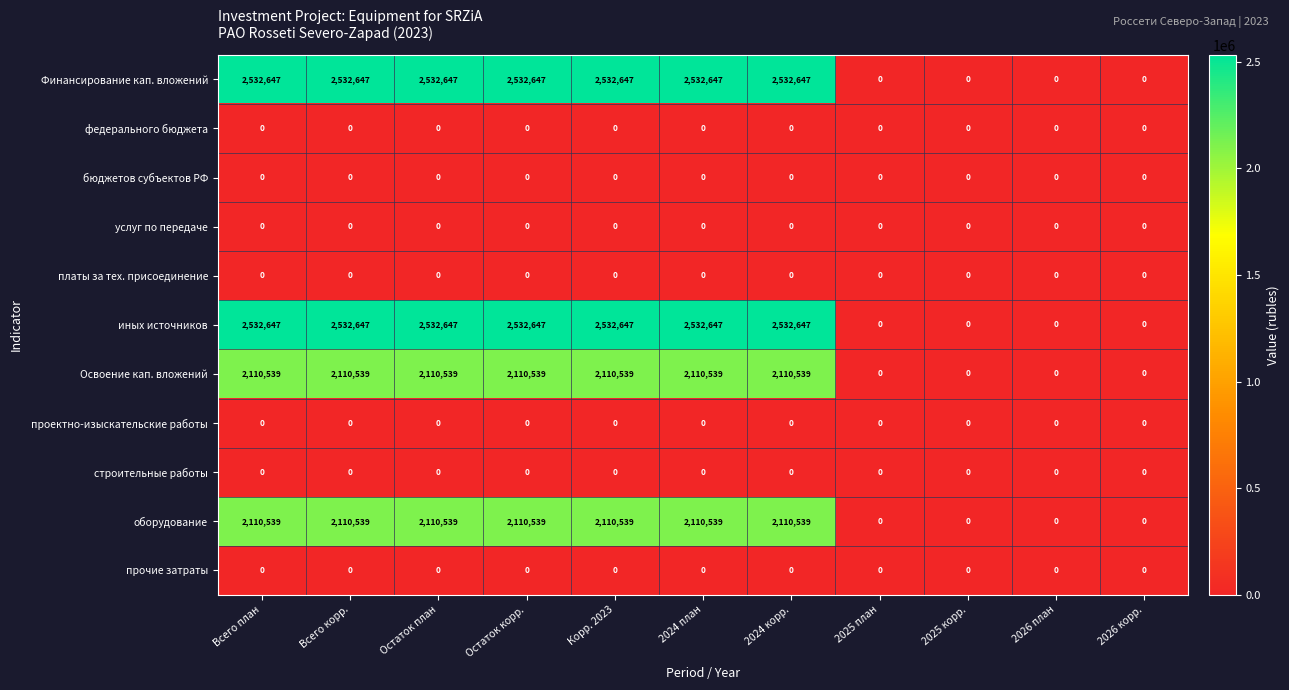

At how many categories does at least one series exceed 294612?

7